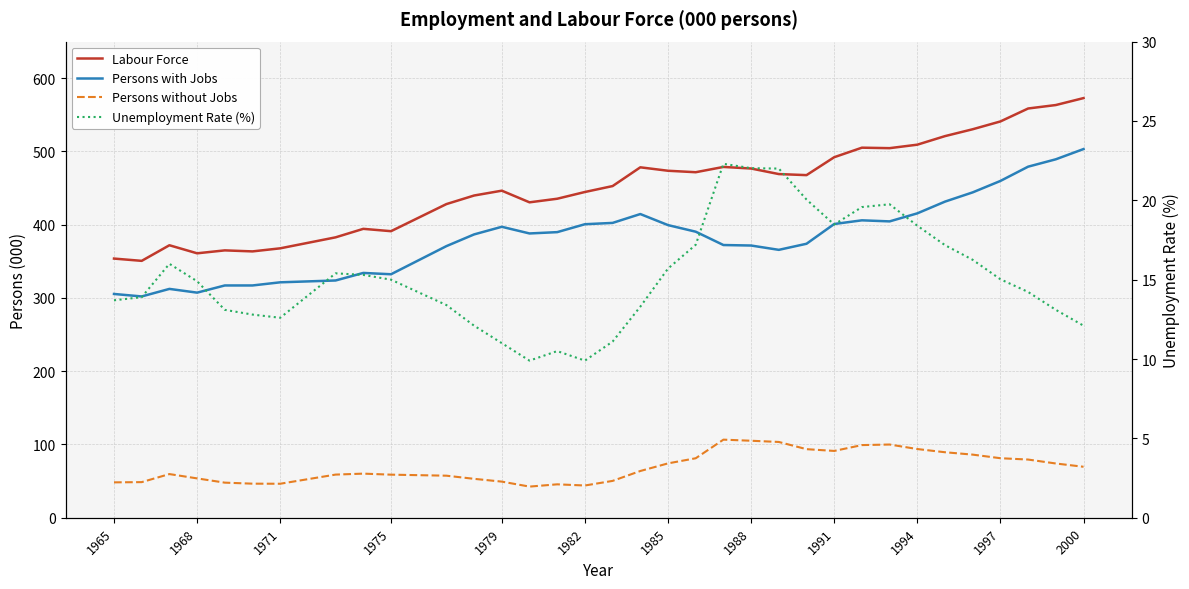

What is the value of the Unemployment Rate (%) point at the 12th from the left?

12.1